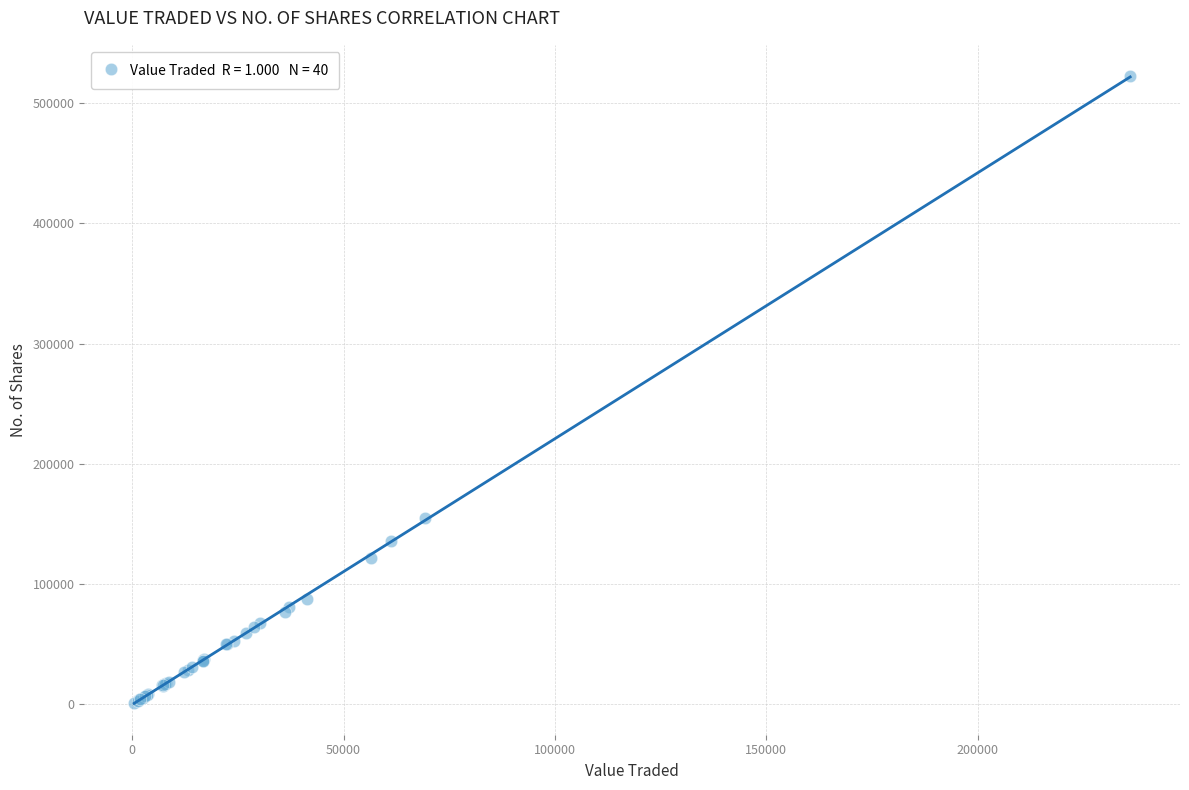

What Y value in the scatter plot is closest to 261752?

155096